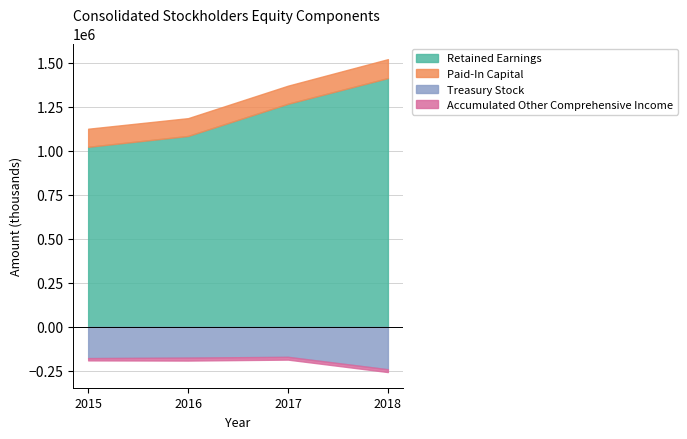

True or false: Treasury Stock and Paid-In Capital intersect in this chart.

False